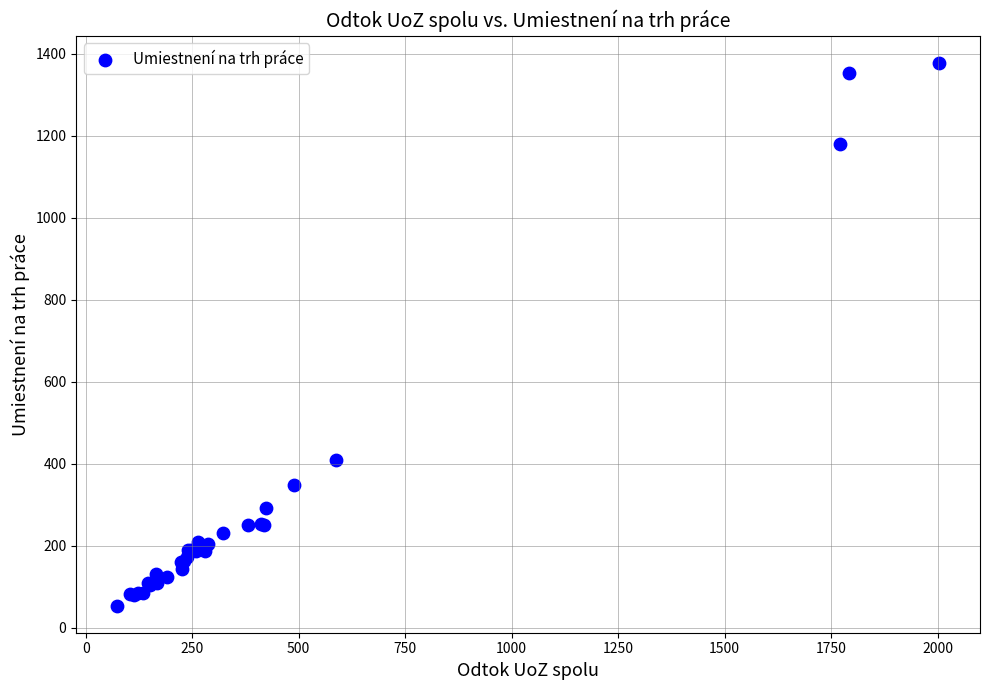

What Y value in the scatter plot is closest to 715?

408